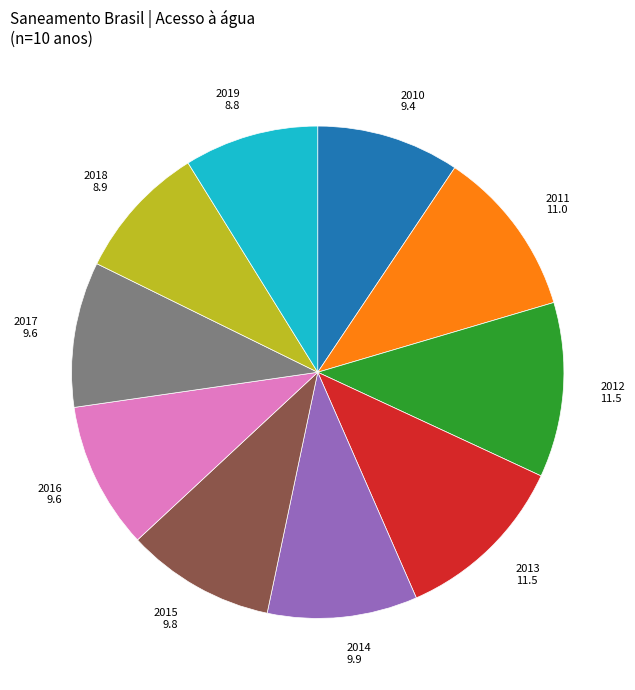

Does 2010 9.4 account for over 50% of the chart?

No